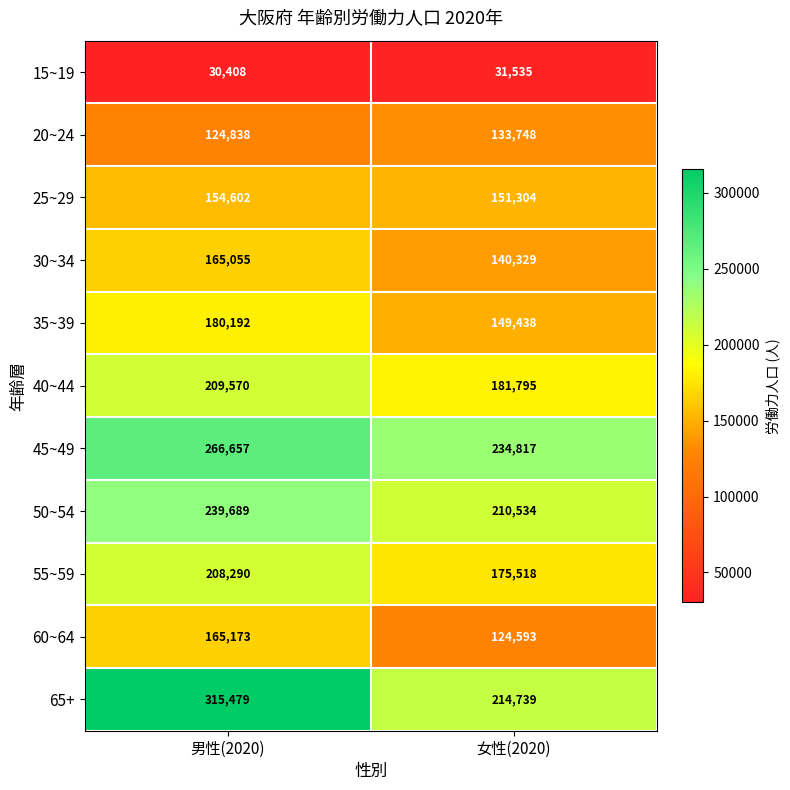

Is the value of 30~34 at 女性(2020) greater than the value of 50~54 at 女性(2020)?

No